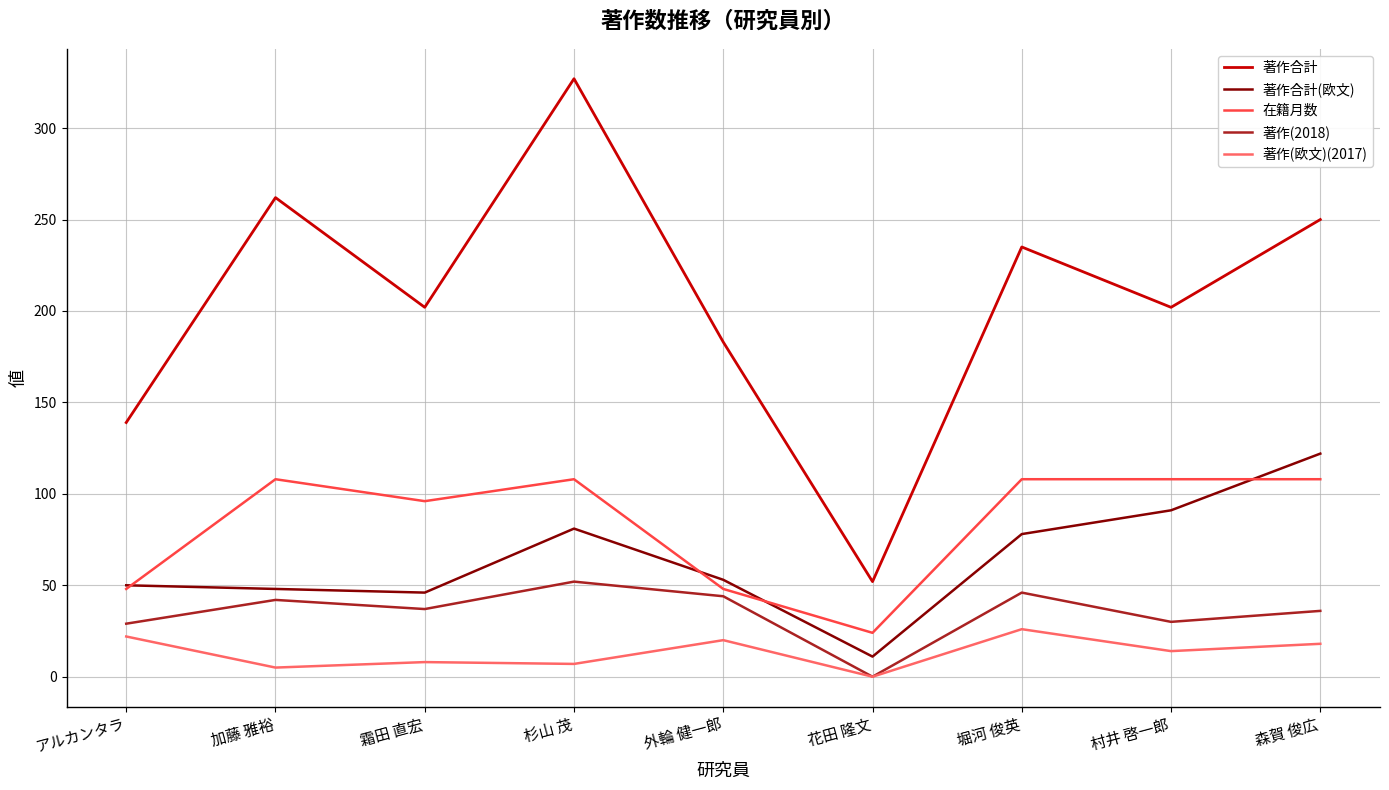

Rank the series by their maximum value, from lowest to highest.

著作(欧文)(2017), 著作(2018), 在籍月数, 著作合計(欧文), 著作合計